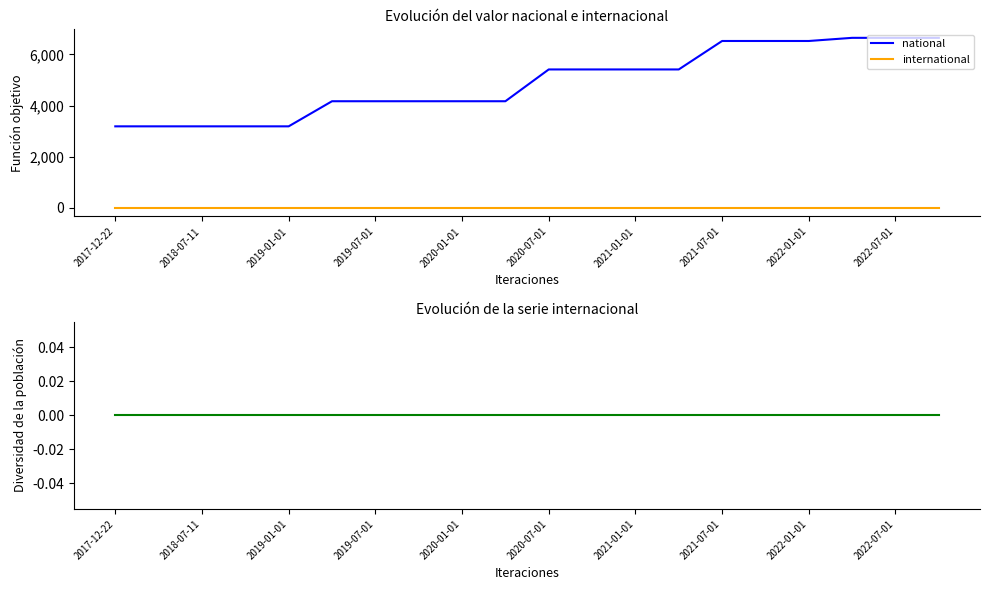

At 2018-07-11, list the series in order from smallest to largest.

international, national